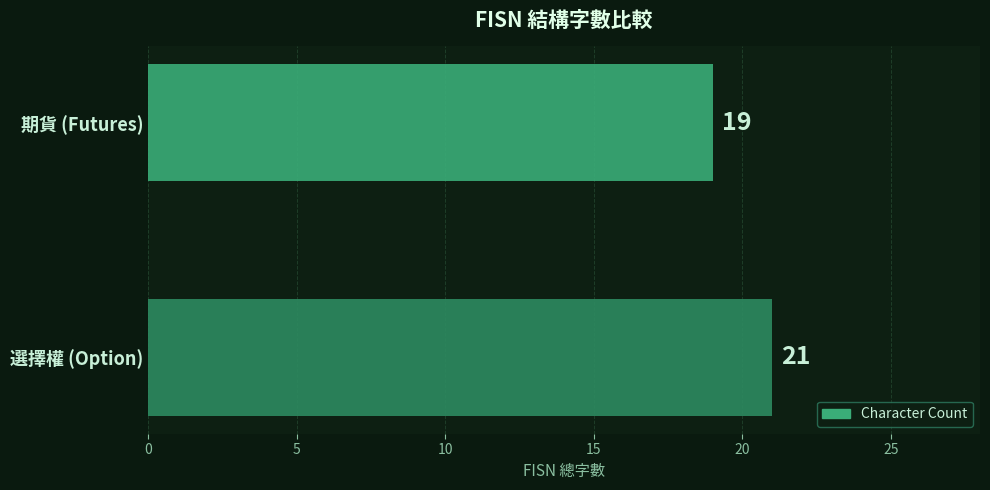

Read the value at 選擇權 (Option).

21